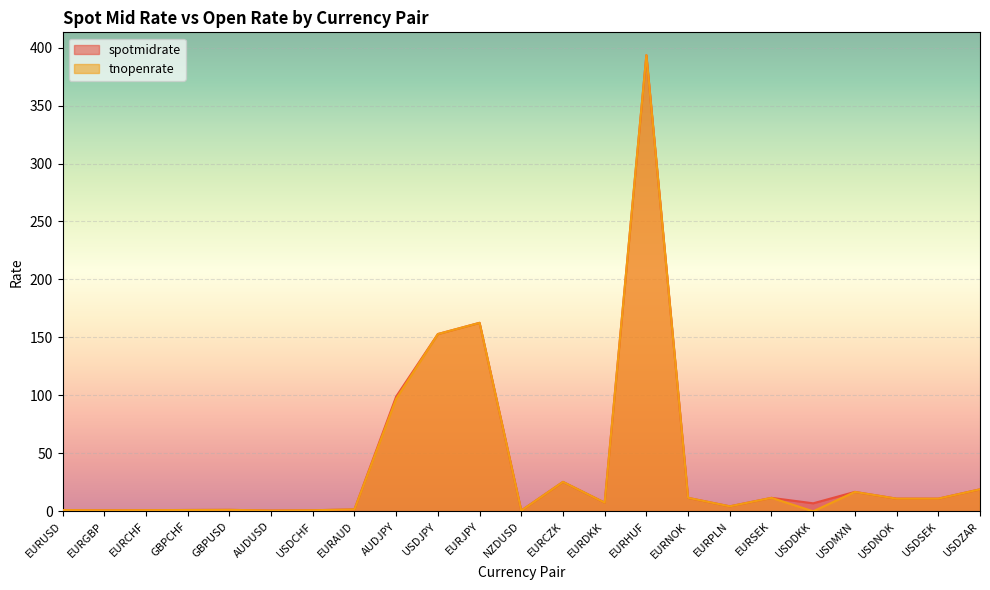

How many data points in tnopenrate are less than 7?

11